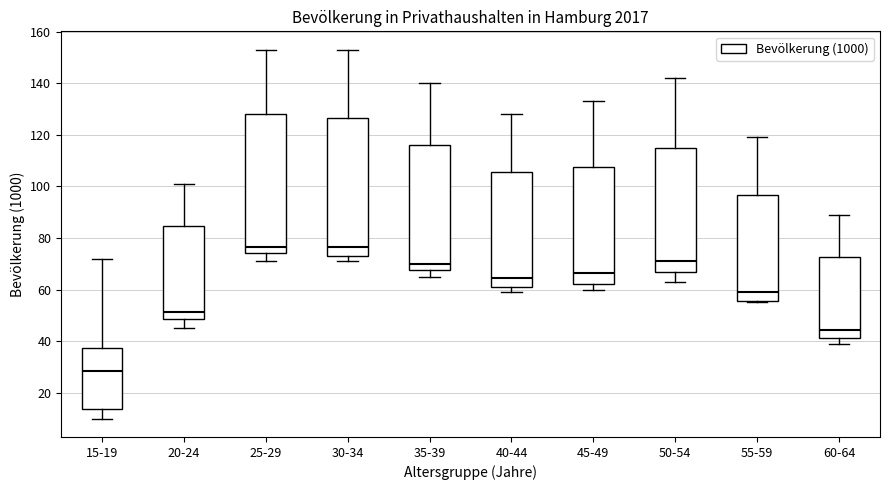

Which box has the lowest median line?

15-19